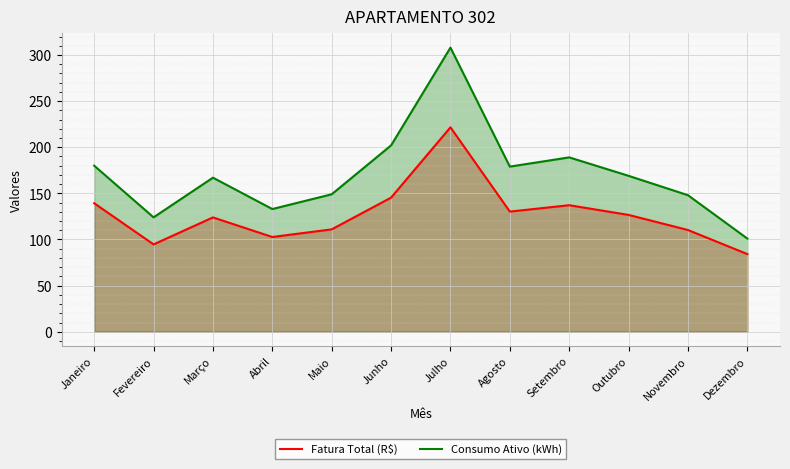

Between Outubro and Setembro, which is larger?

Setembro